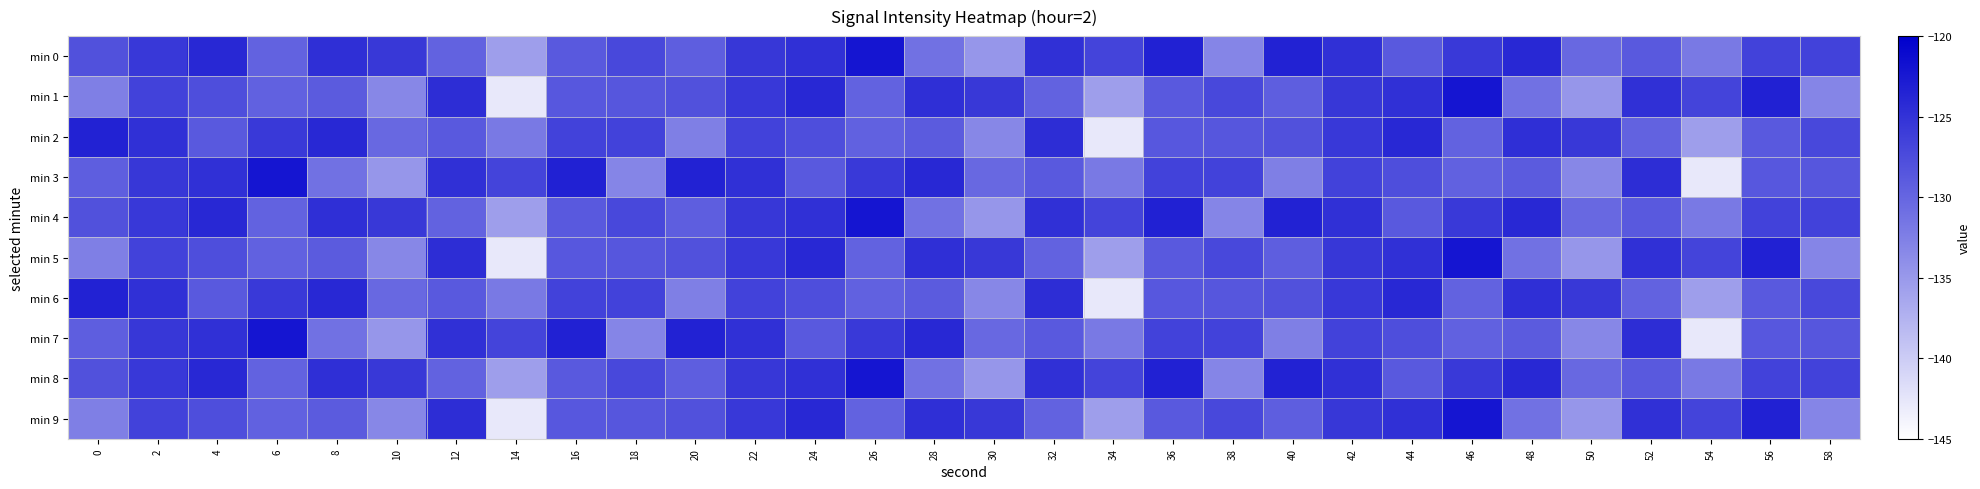

Rank the series at 16 from lowest to highest value.

min 0, min 4, min 8, min 1, min 5, min 9, min 2, min 6, min 3, min 7